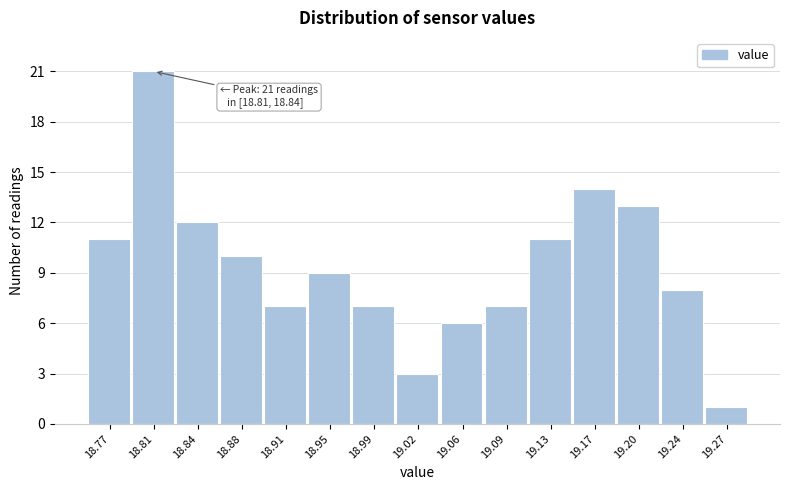

Reading left to right, transcribe all the data shown in this chart.

11	21	12	10	7	9	7	3	6	7	11	14	13	8	1